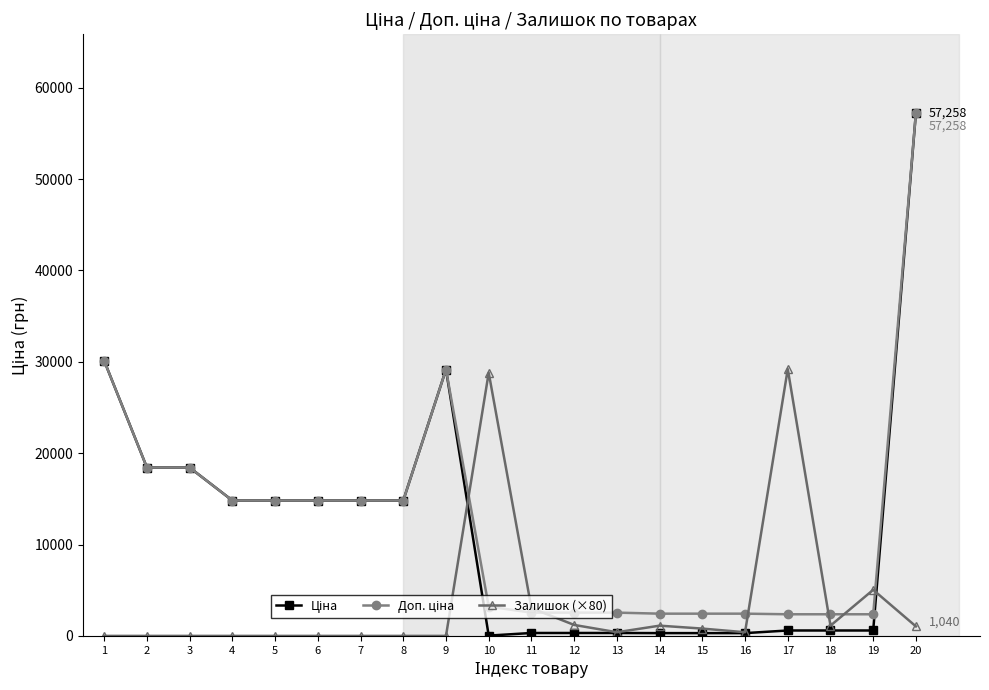

How many series are shown in this chart?

3